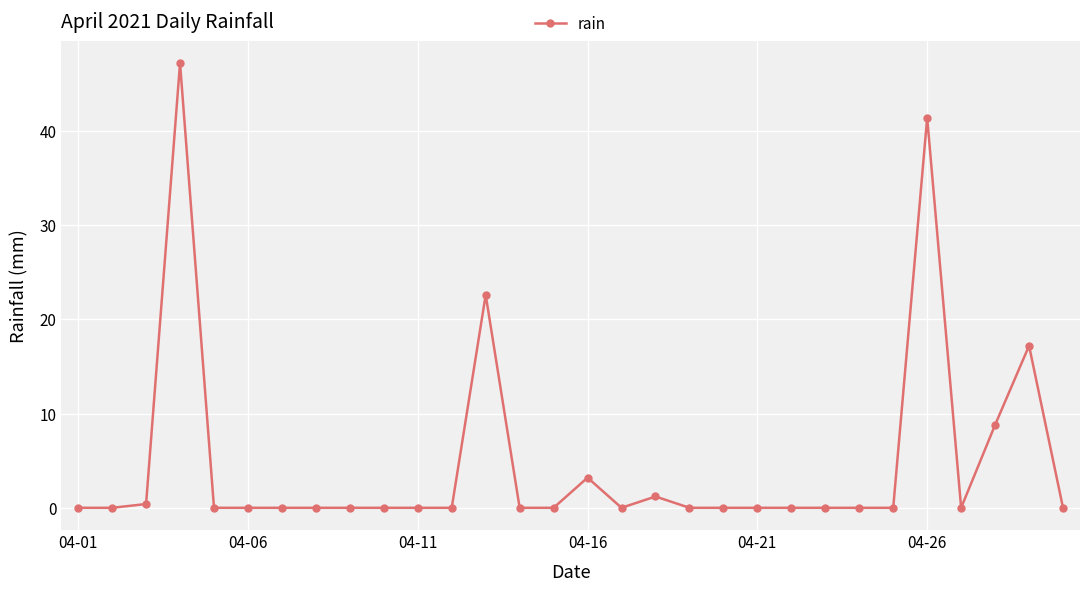

Reading right to left, list all the values displayed in this chart.

0.0	17.2	8.8	0.0	41.4	0.0	0.0	0.0	0.0	0.0	0.0	0.0	1.2	0.0	3.2	0.0	0.0	22.6	0.0	0.0	0.0	0.0	0.0	0.0	0.0	0.0	47.2	0.4	0.0	0.0